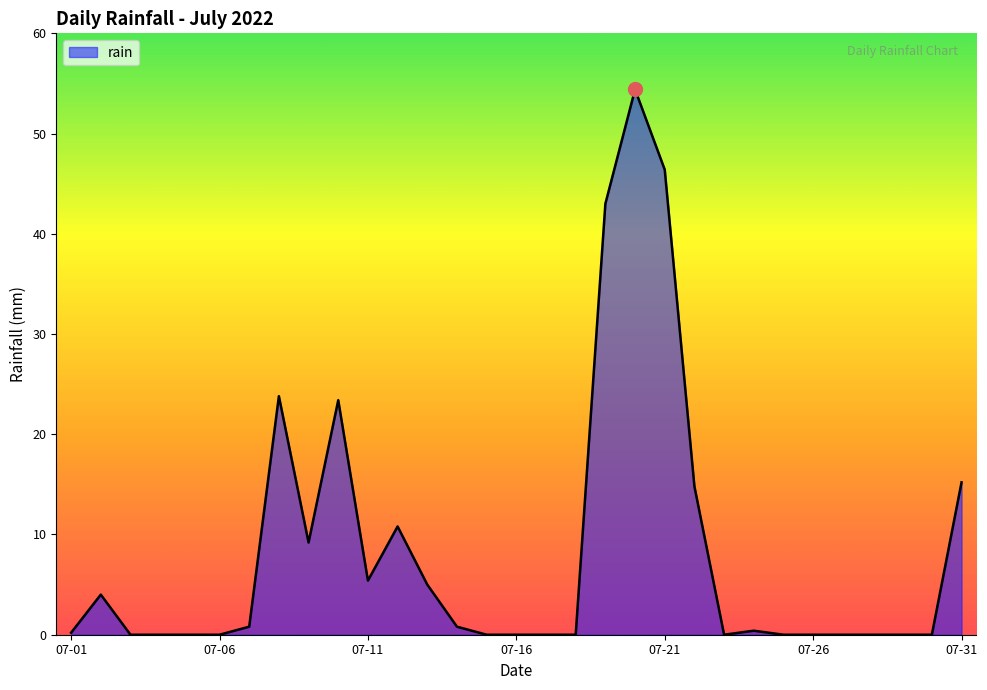

What is the difference between the maximum and minimum values?

54.4